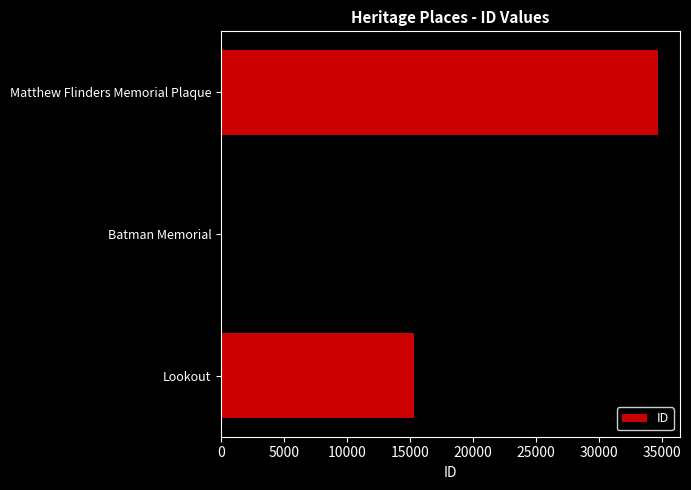

Does the chart contain any negative values?

No